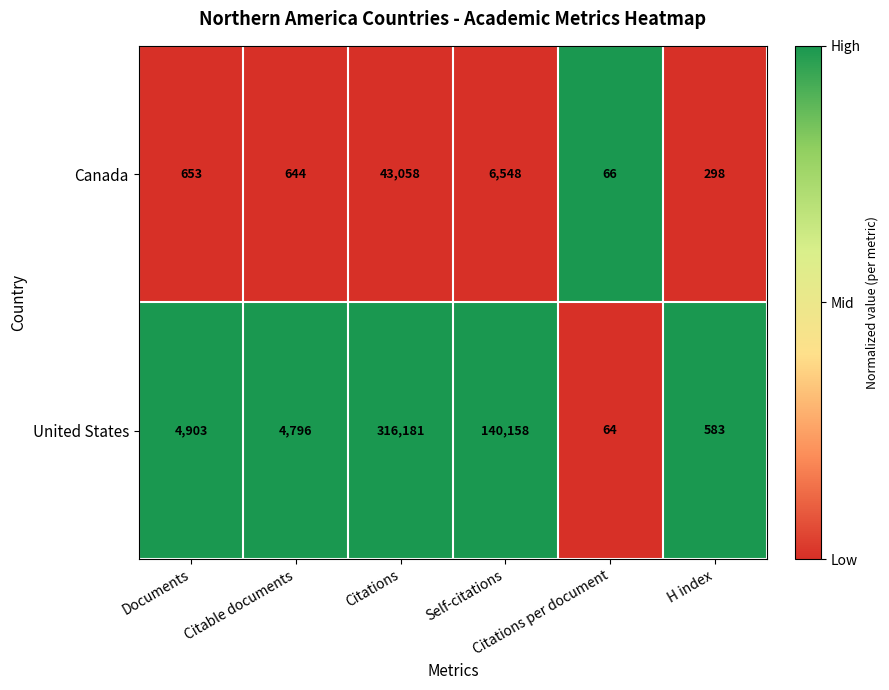

Which series has the widest spread of values?

United States